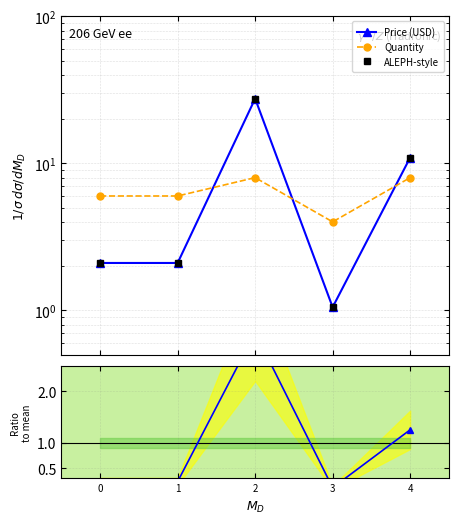

Does the chart have visible grid lines?

Yes